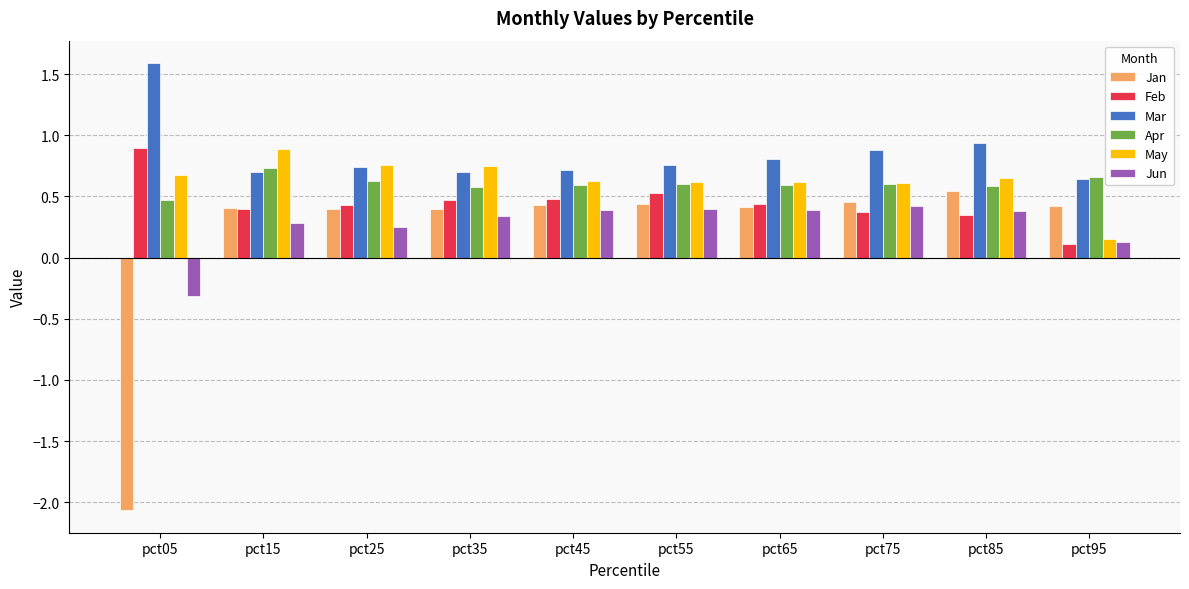

The Mar series shows 0.8 at pct55. True or false?

True